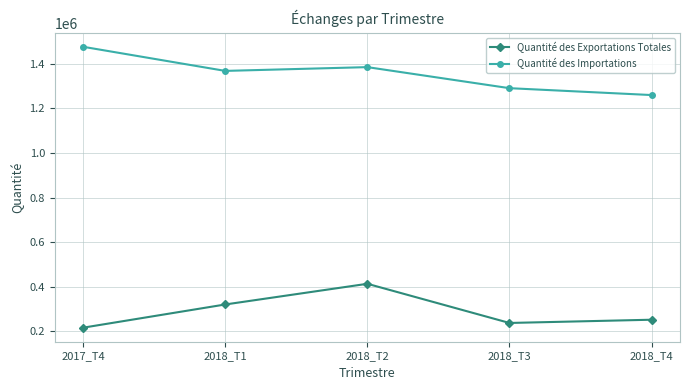

What is the minimum value for Quantité des Importations?

1260257.0